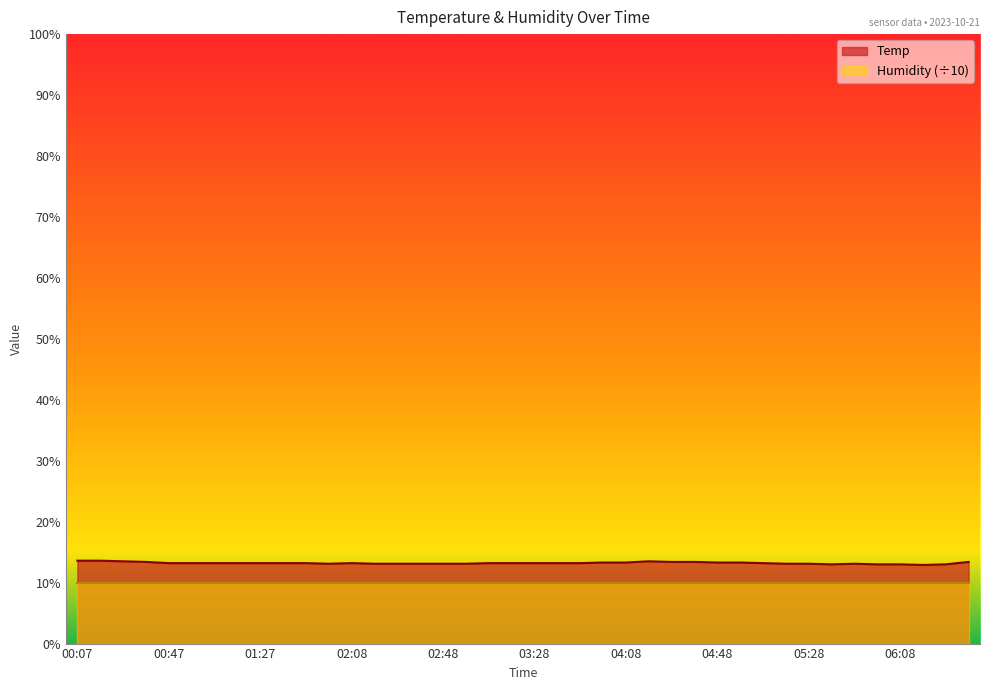

How many data points are less than 13?

1